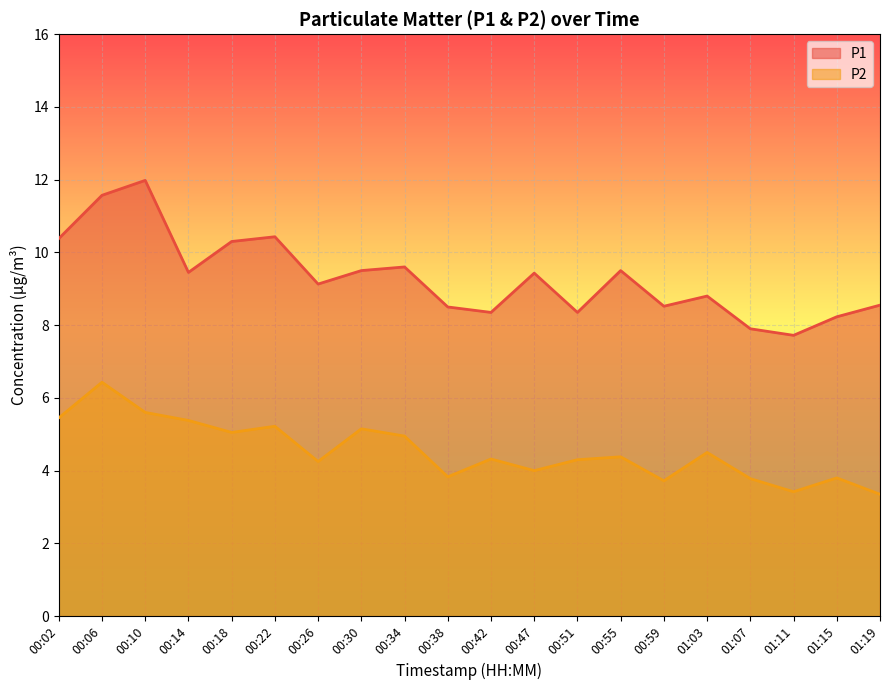

Does the chart display data point markers on the line(s)?

No